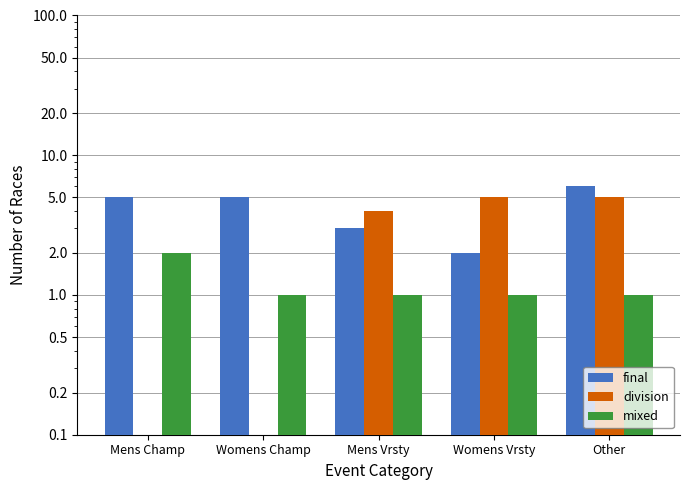

List the series in order of their peak value, lowest first.

mixed, division, final